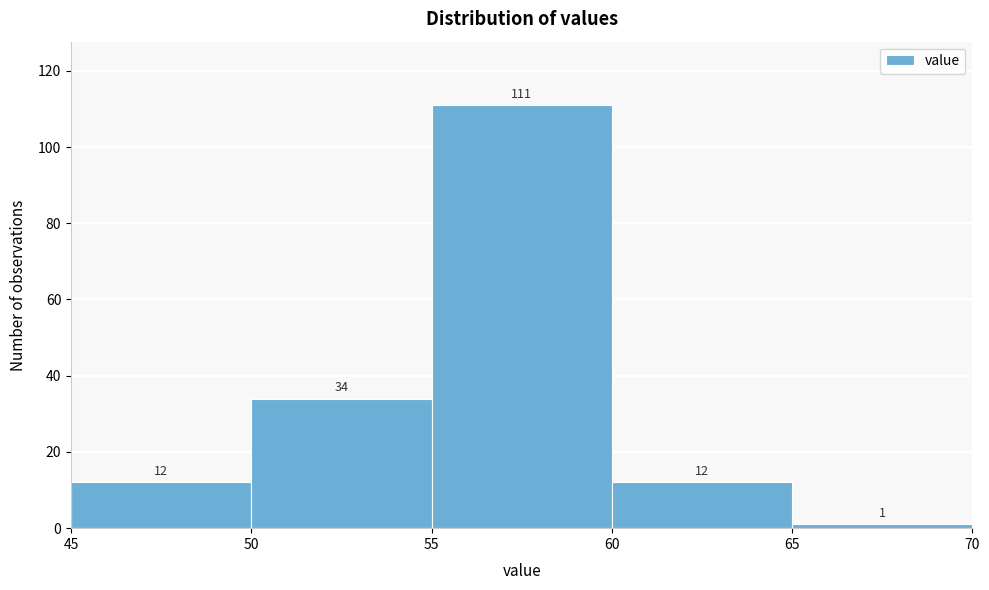

What is the height of the bar covering 55 to 60 on the x-axis?

111